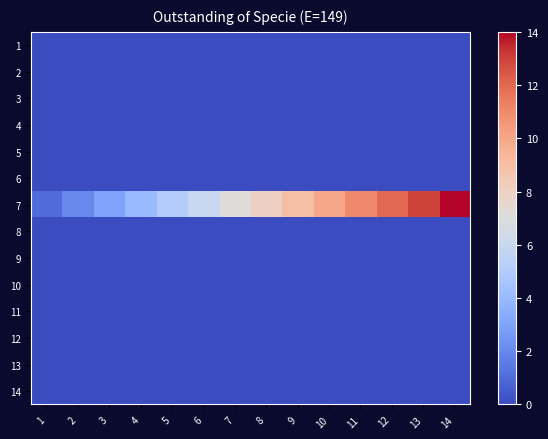

Reading left to right, transcribe all the data shown in this chart.

1: 1=0	2=0	3=0	4=0	5=0	6=0	7=0	8=0	9=0	10=0	11=0	12=0	13=0	14=0
2: 1=0	2=0	3=0	4=0	5=0	6=0	7=0	8=0	9=0	10=0	11=0	12=0	13=0	14=0
3: 1=0	2=0	3=0	4=0	5=0	6=0	7=0	8=0	9=0	10=0	11=0	12=0	13=0	14=0
4: 1=0	2=0	3=0	4=0	5=0	6=0	7=0	8=0	9=0	10=0	11=0	12=0	13=0	14=0
5: 1=0	2=0	3=0	4=0	5=0	6=0	7=0	8=0	9=0	10=0	11=0	12=0	13=0	14=0
6: 1=0	2=0	3=0	4=0	5=0	6=0	7=0	8=0	9=0	10=0	11=0	12=0	13=0	14=0
7: 1=1	2=2	3=3	4=4	5=5	6=6	7=7	8=8	9=9	10=10	11=11	12=12	13=13	14=14
8: 1=0	2=0	3=0	4=0	5=0	6=0	7=0	8=0	9=0	10=0	11=0	12=0	13=0	14=0
9: 1=0	2=0	3=0	4=0	5=0	6=0	7=0	8=0	9=0	10=0	11=0	12=0	13=0	14=0
10: 1=0	2=0	3=0	4=0	5=0	6=0	7=0	8=0	9=0	10=0	11=0	12=0	13=0	14=0
11: 1=0	2=0	3=0	4=0	5=0	6=0	7=0	8=0	9=0	10=0	11=0	12=0	13=0	14=0
12: 1=0	2=0	3=0	4=0	5=0	6=0	7=0	8=0	9=0	10=0	11=0	12=0	13=0	14=0
13: 1=0	2=0	3=0	4=0	5=0	6=0	7=0	8=0	9=0	10=0	11=0	12=0	13=0	14=0
14: 1=0	2=0	3=0	4=0	5=0	6=0	7=0	8=0	9=0	10=0	11=0	12=0	13=0	14=0